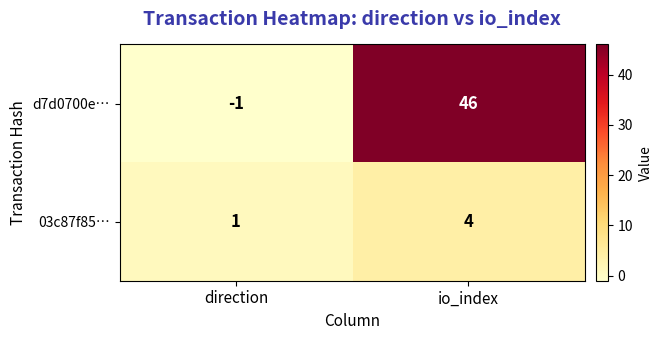

Where is 03c87f85… nearest to the value 2?

direction